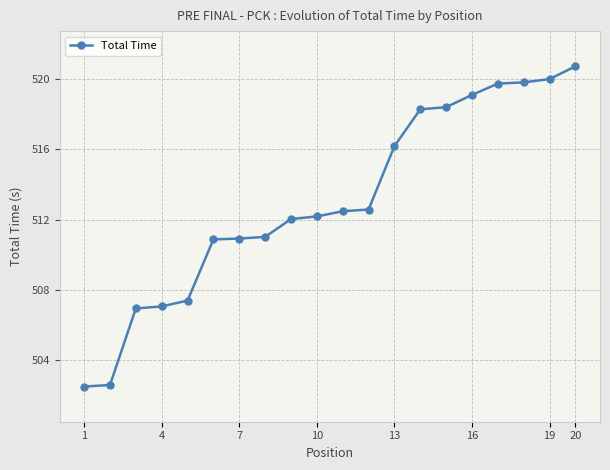

What is the difference between the second highest and second lowest values?

17.4